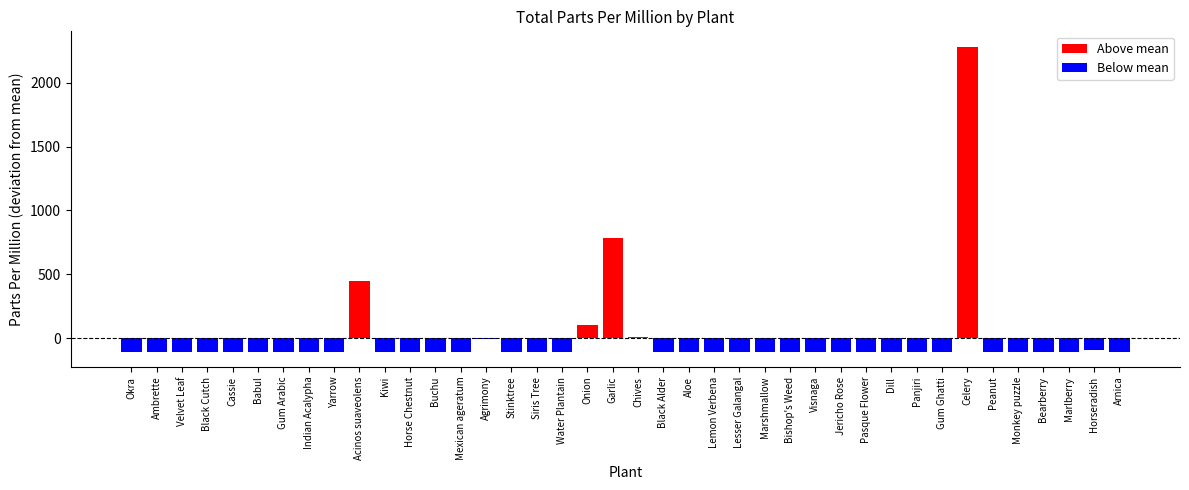

What position from the left is Celery?

34